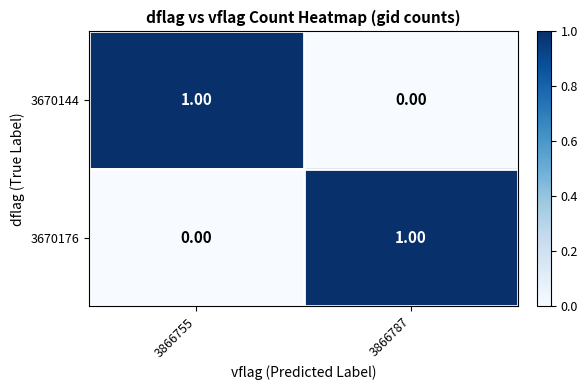

At 3866787, list the series in order from largest to smallest.

3670176, 3670144